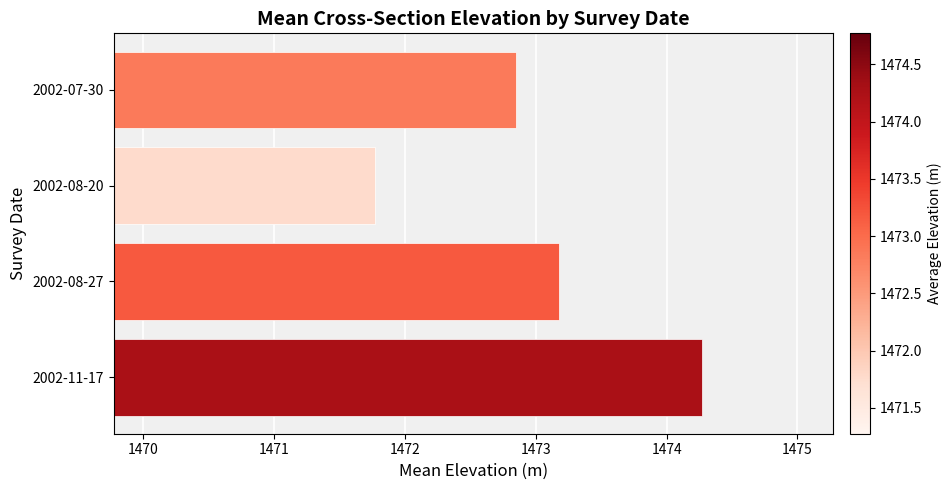

At which category does the chart reach its minimum across all series?

2002-08-20